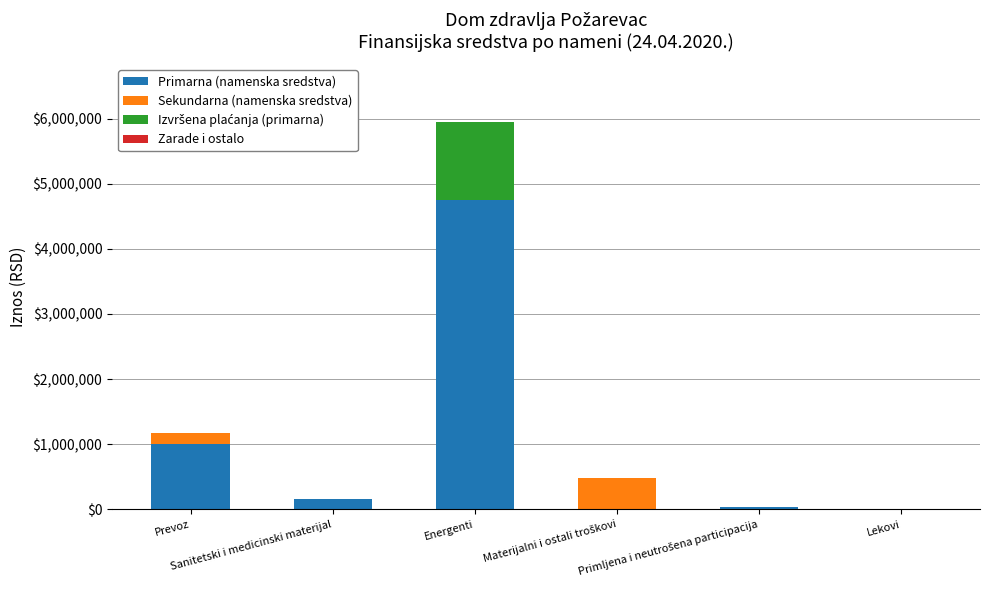

What is the sum of all Primarna (namenska sredstva) values?

5944800.1